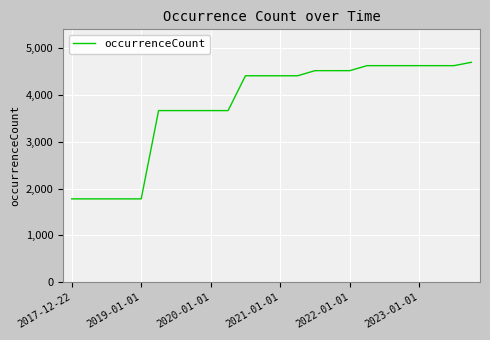

What is the difference between the maximum and minimum values?

2914